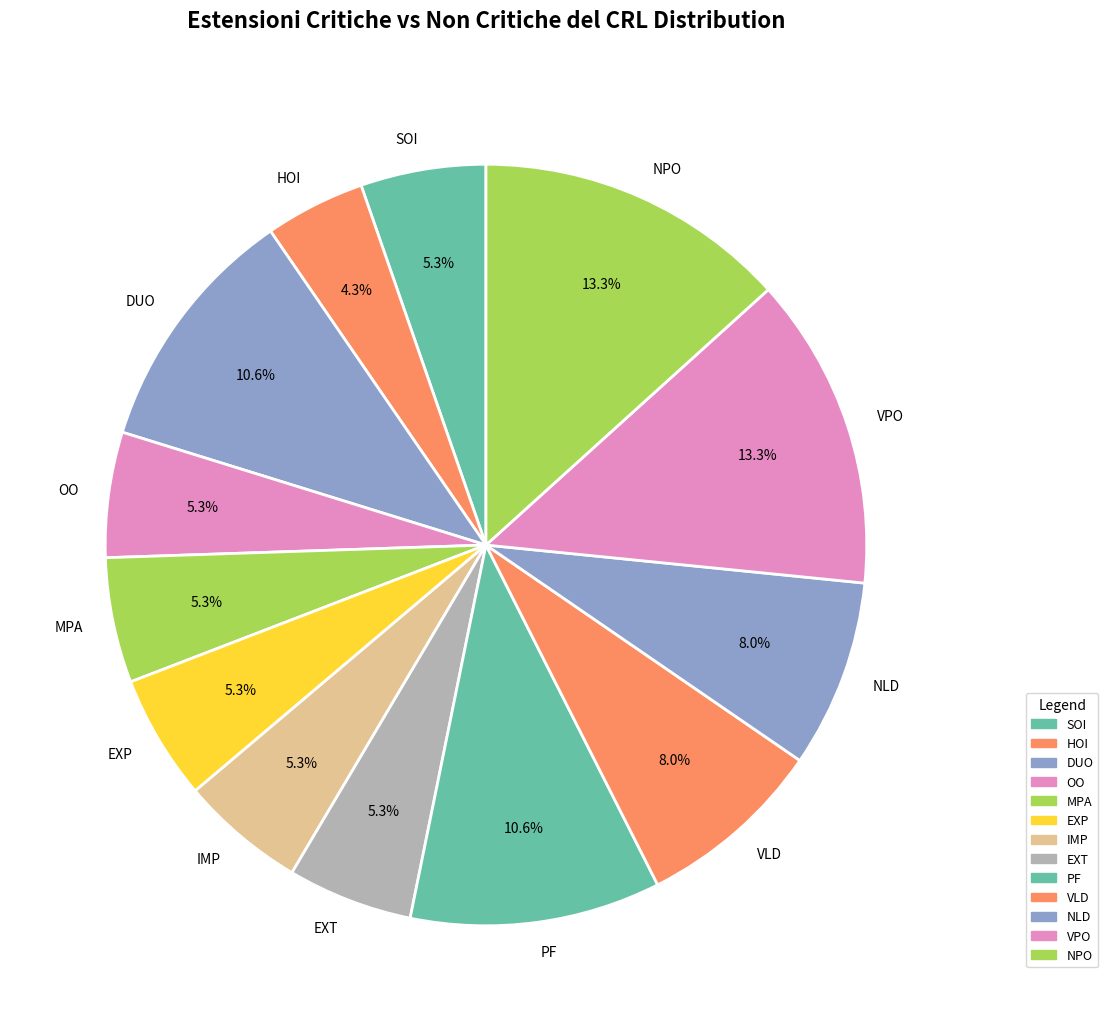

What percentage is NOT represented by SOI?

94.7%